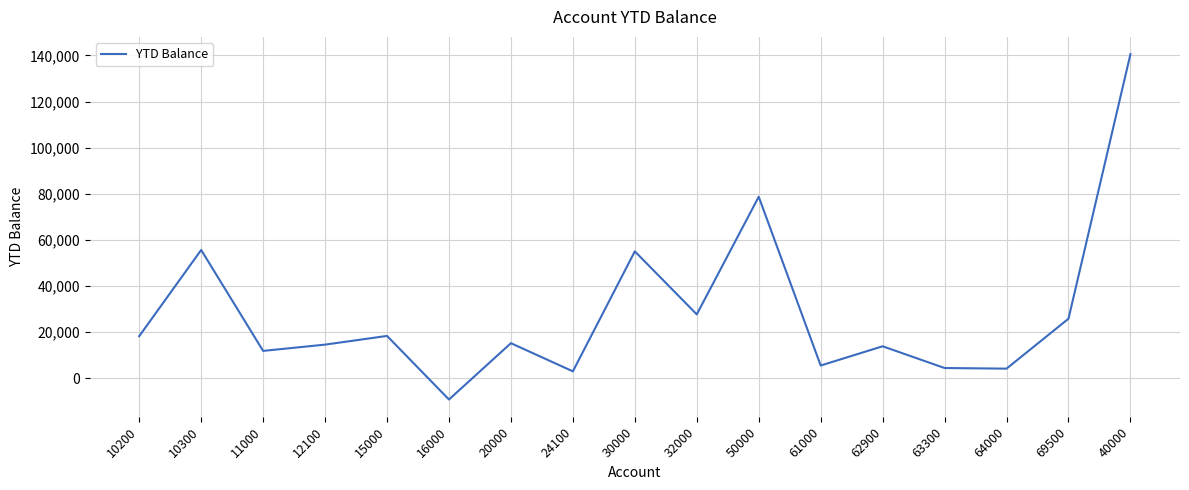

At which category does the data reach its first local valley?

11000